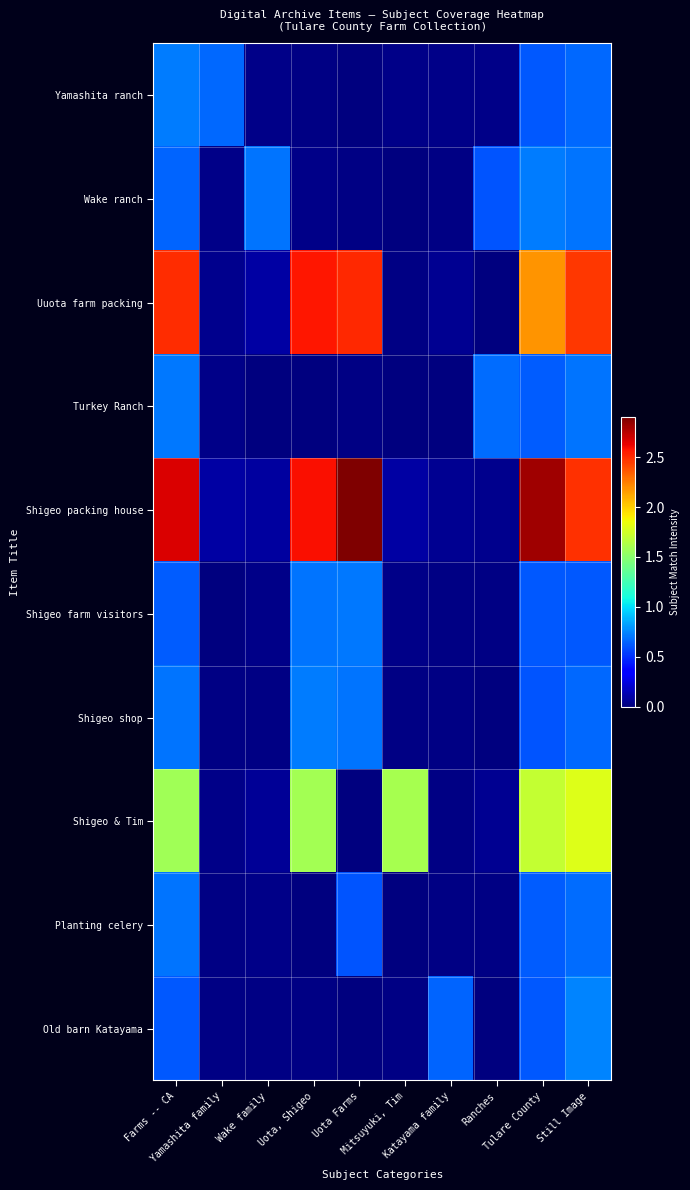

At how many categories does at least one series exceed 1?

6